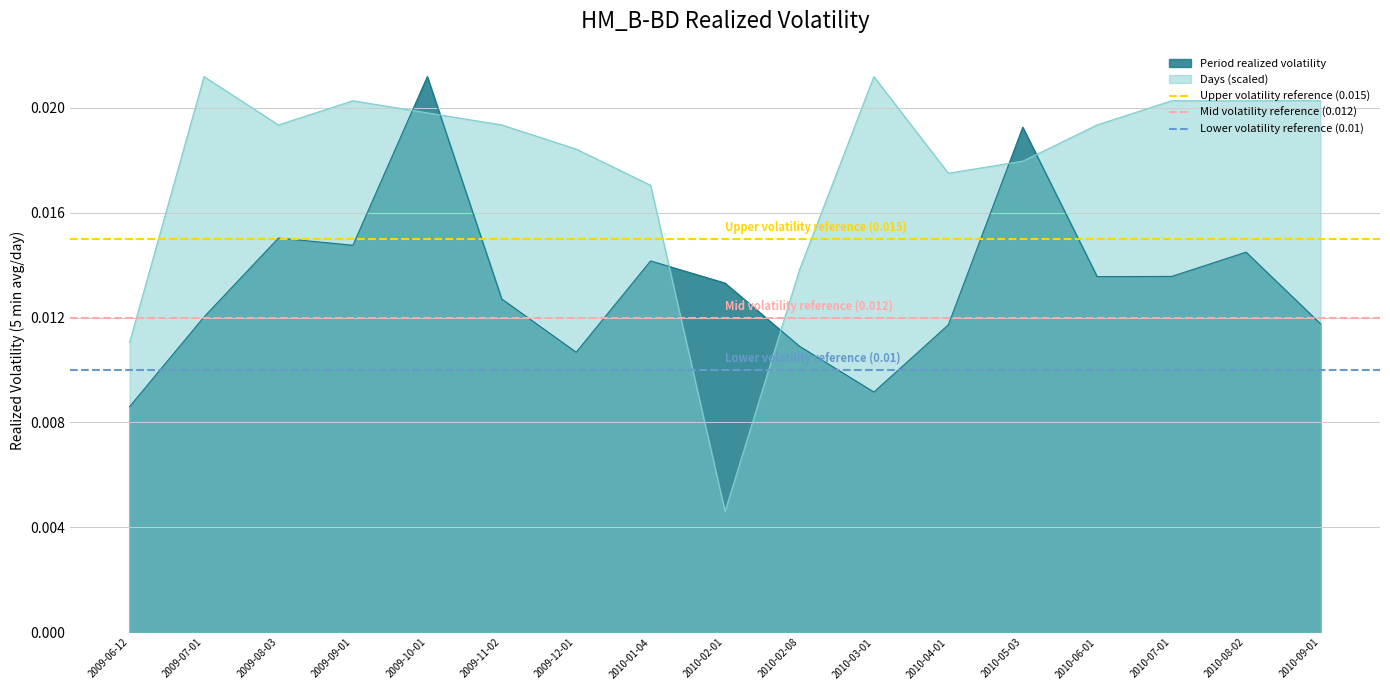

At which label does Period realized volatility reach its minimum?

2009-06-12